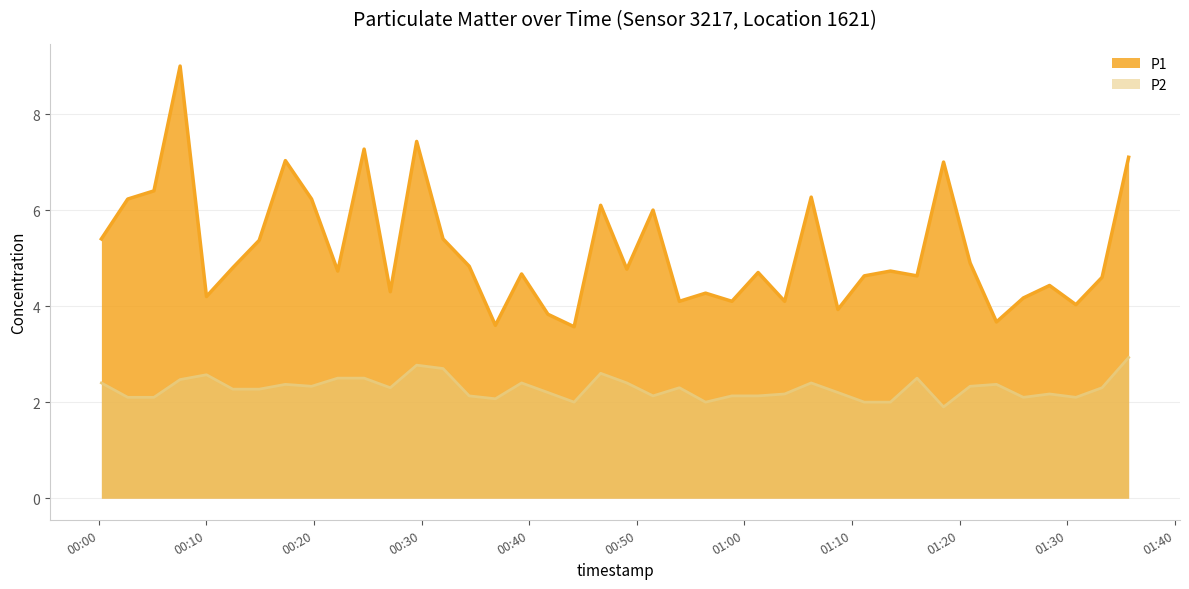

At which label is P2 closest to 2?

2023-08-08T00:44:11